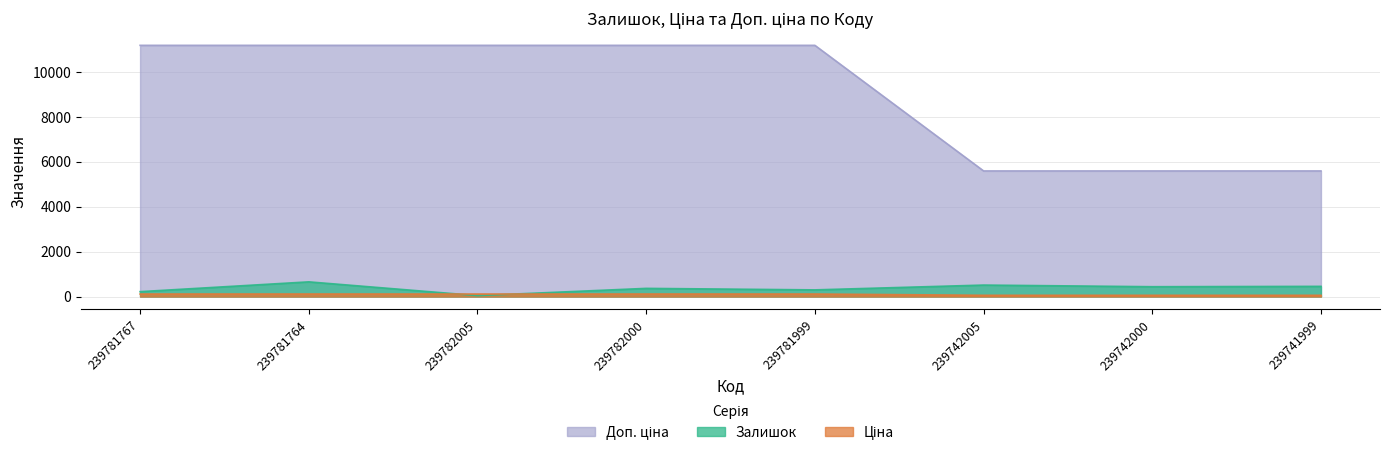

What is the minimum value for Залишок?

41.0